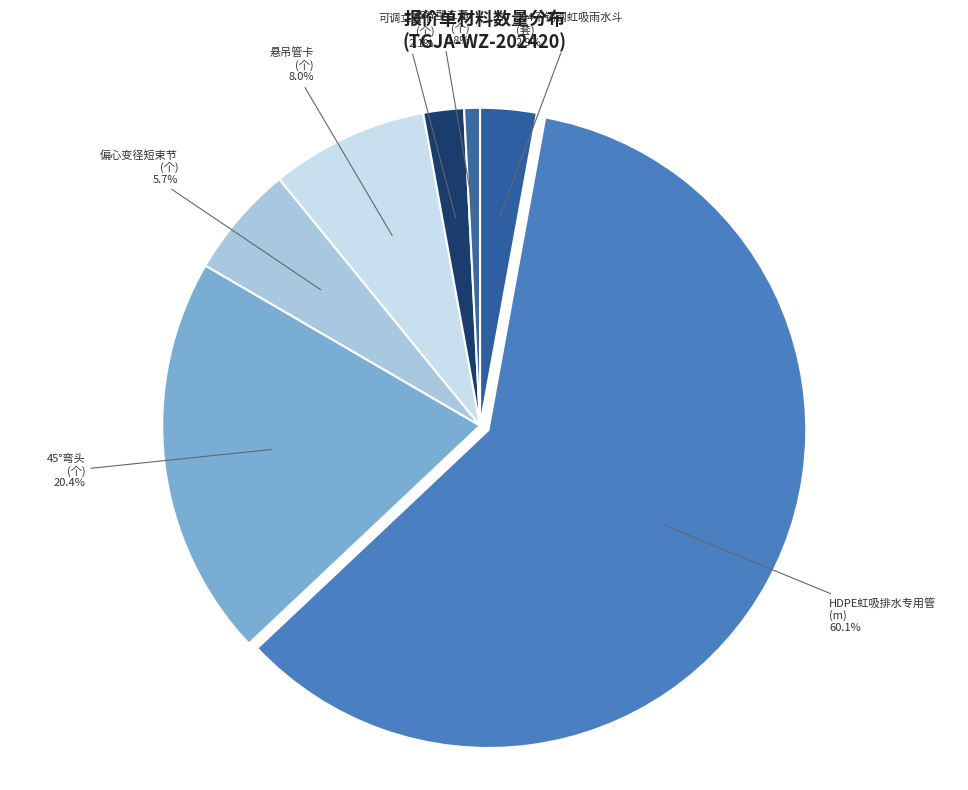

What percentage do 45°Y型三通 (个) and HDPE虹吸排水专用管 (m) together represent?

60.9%